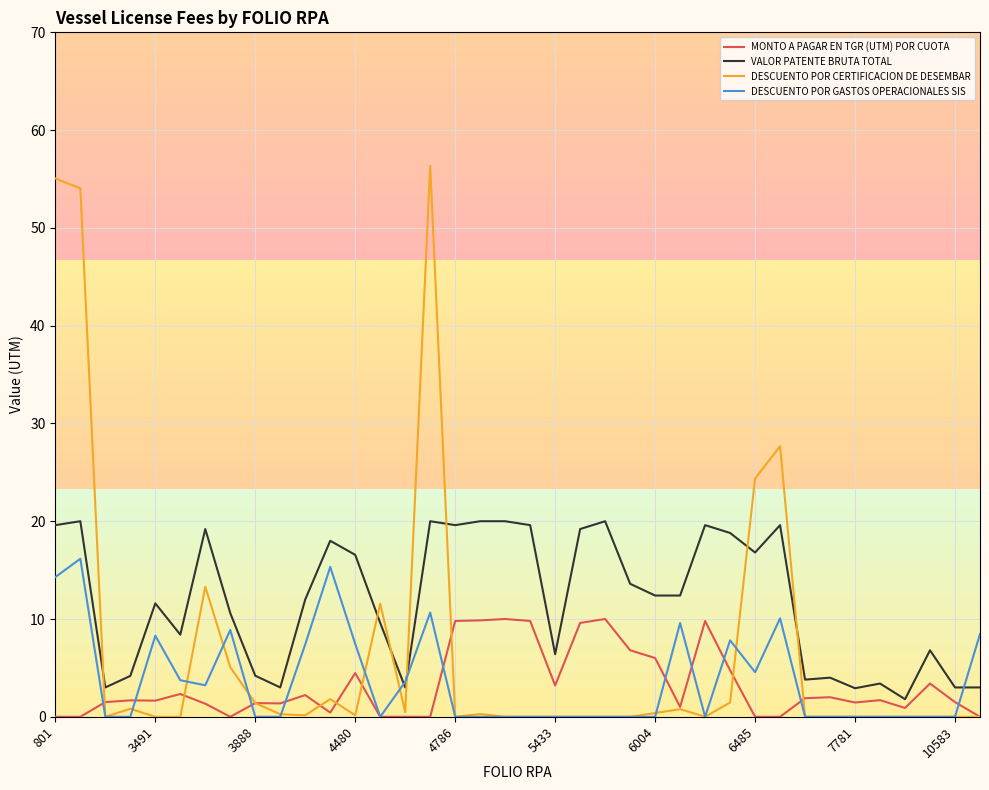

What is the maximum value shown in the chart?

56.4